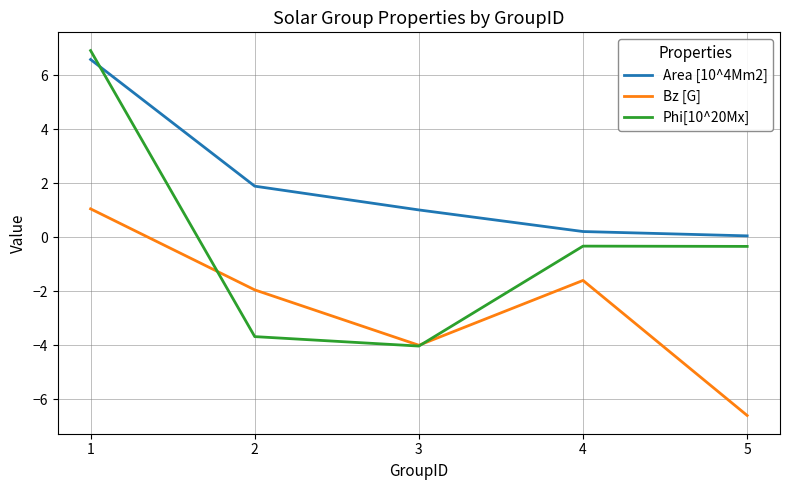

Which series has the largest total across all categories?

Area [10^4Mm2]